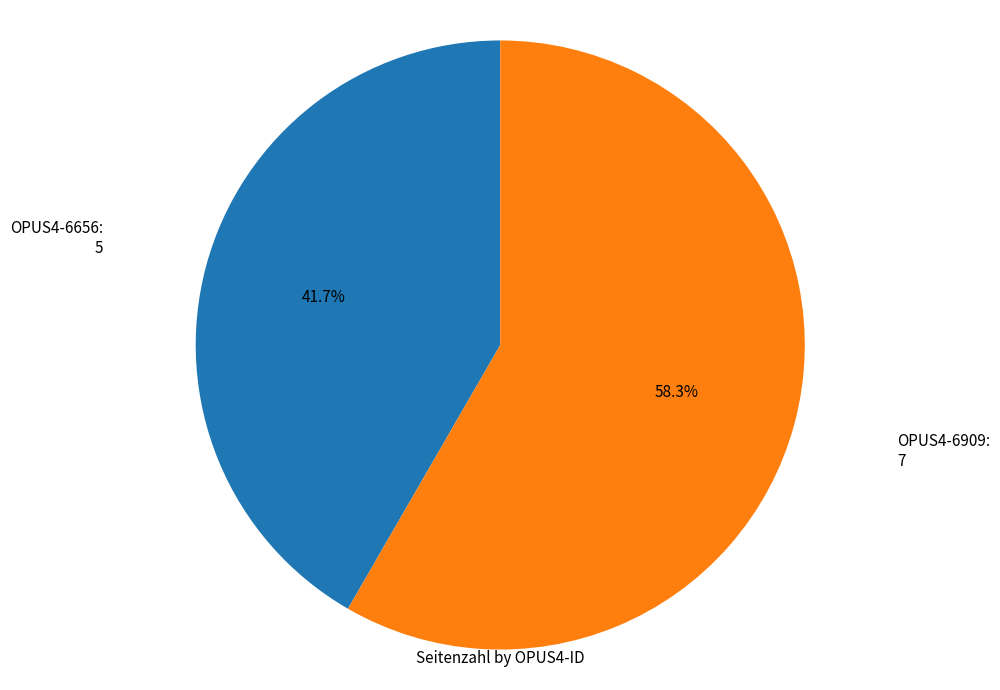

To the nearest percent, what is the difference between the largest and smallest slice percentages?

17%